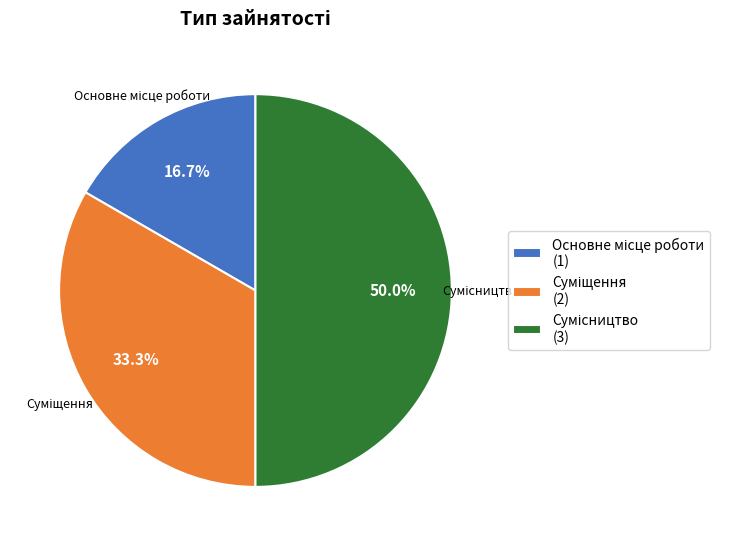

Approximately how many times larger is the value at Суміщення compared to Основне місце роботи?

2.0